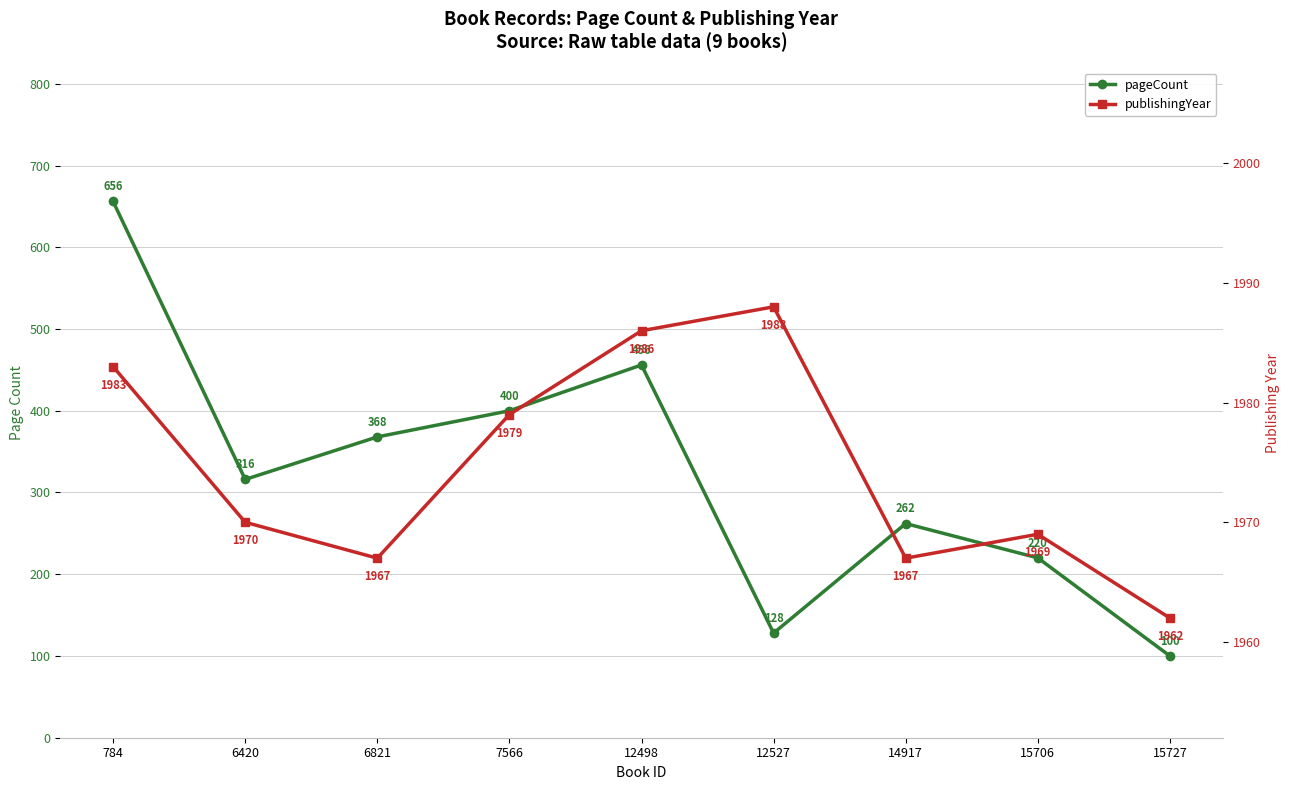

True or false: publishingYear and pageCount cross at least once.

False